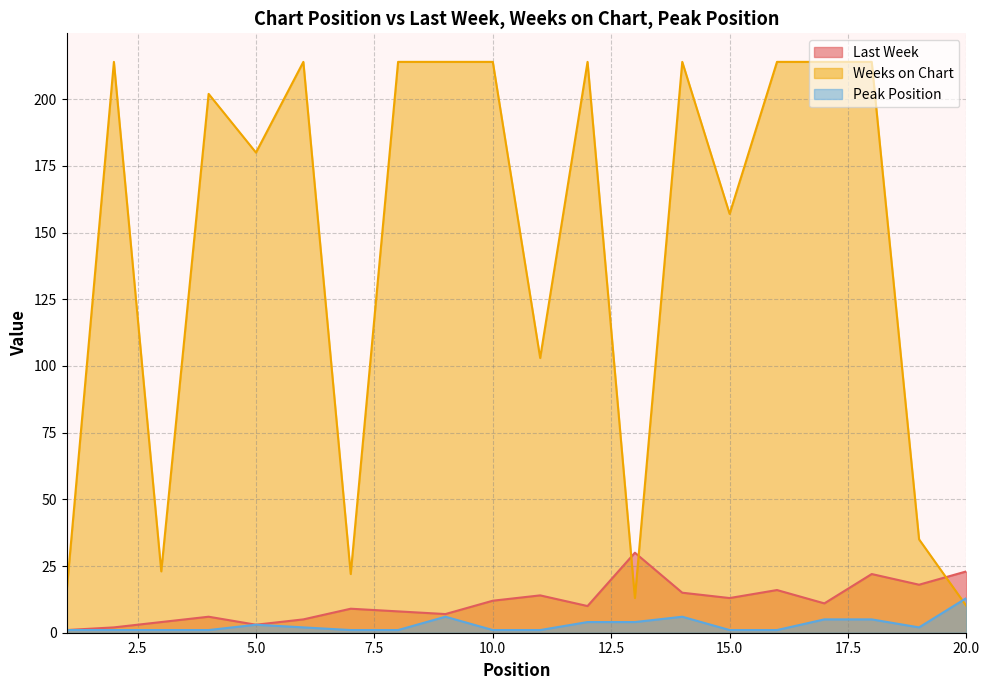

Which category has the lowest value in the Peak Position series?

1